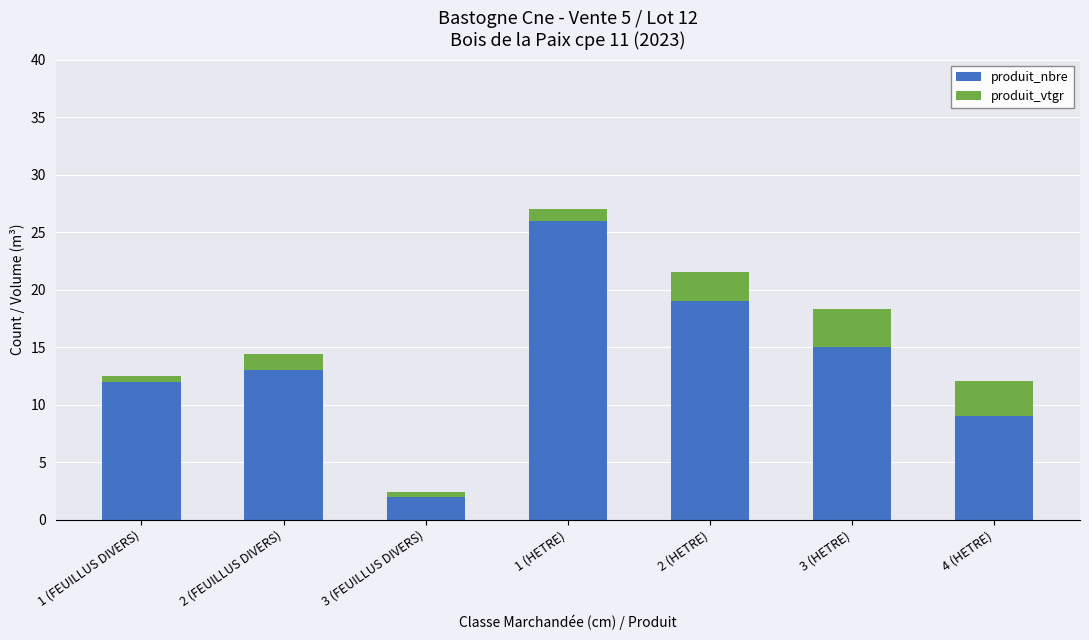

How many categories are shown in the chart?

7